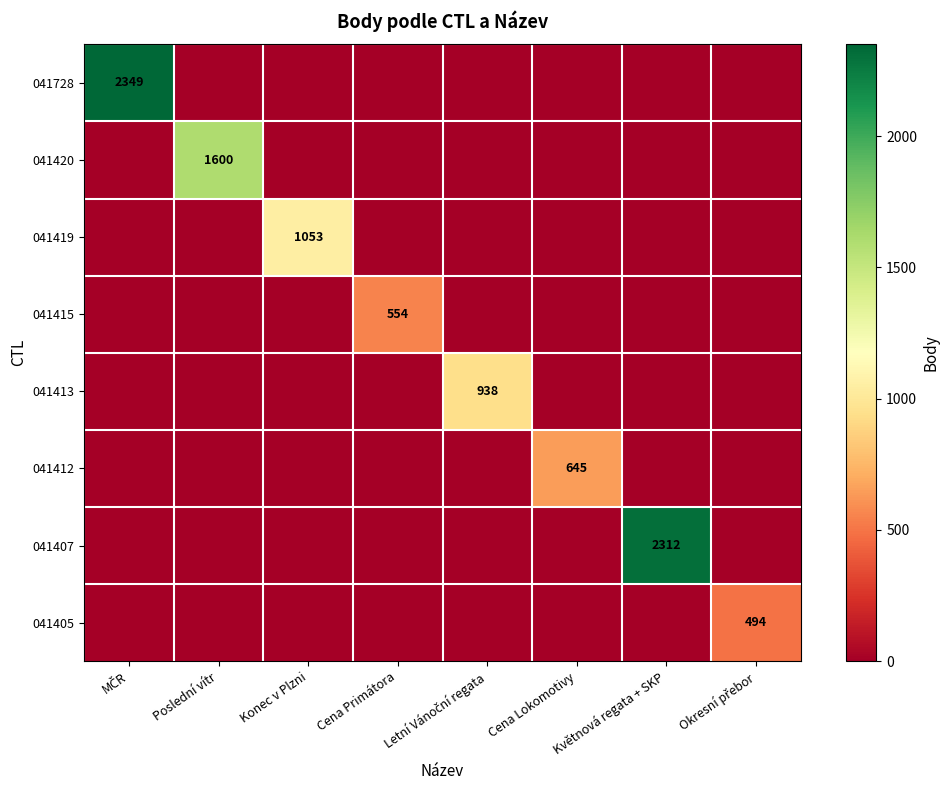

Is it true that 041420 equals 0 at Květnová regata + SKP?

True